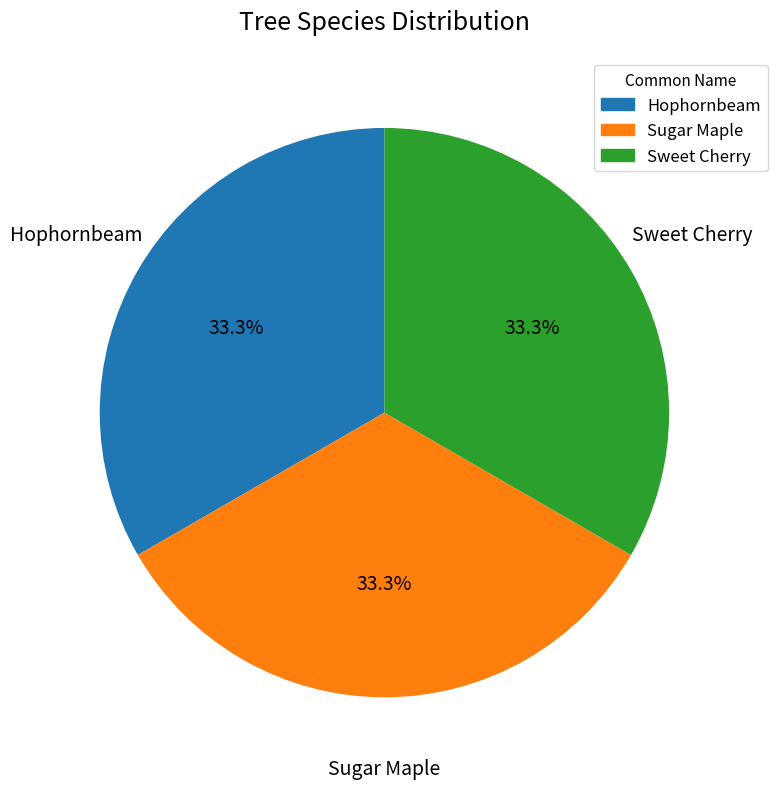

The Sweet Cherry slice represents 20% of the pie. True or false?

False